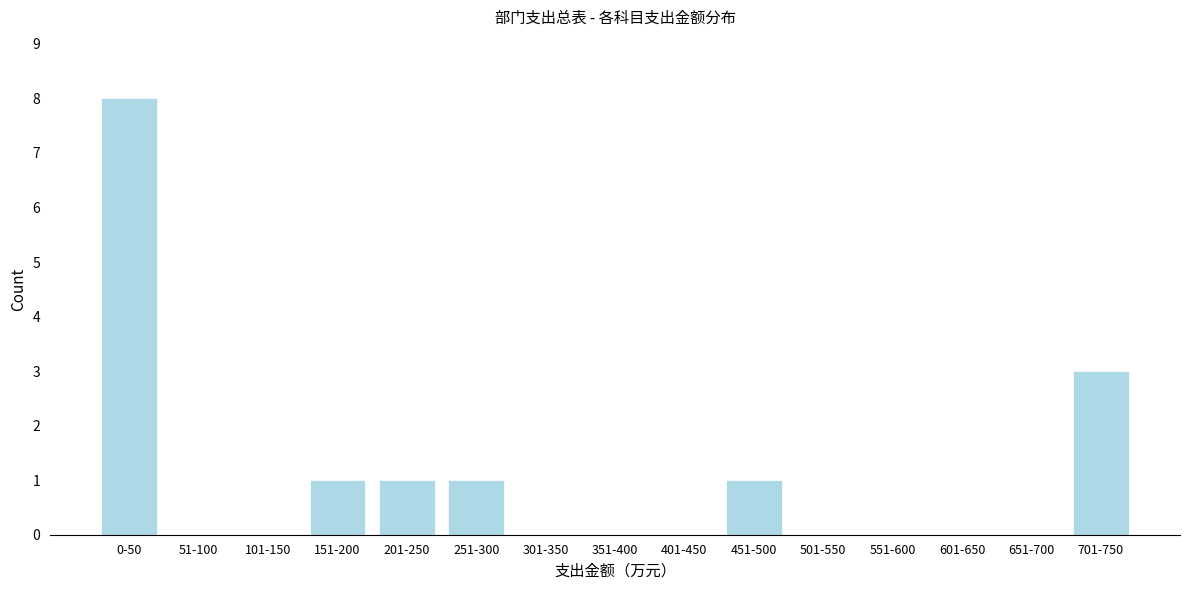

Reading left to right, list all the values displayed in this chart.

0-50=8	51-100=0	101-150=0	151-200=1	201-250=1	251-300=1	301-350=0	351-400=0	401-450=0	451-500=1	501-550=0	551-600=0	601-650=0	651-700=0	701-750=3